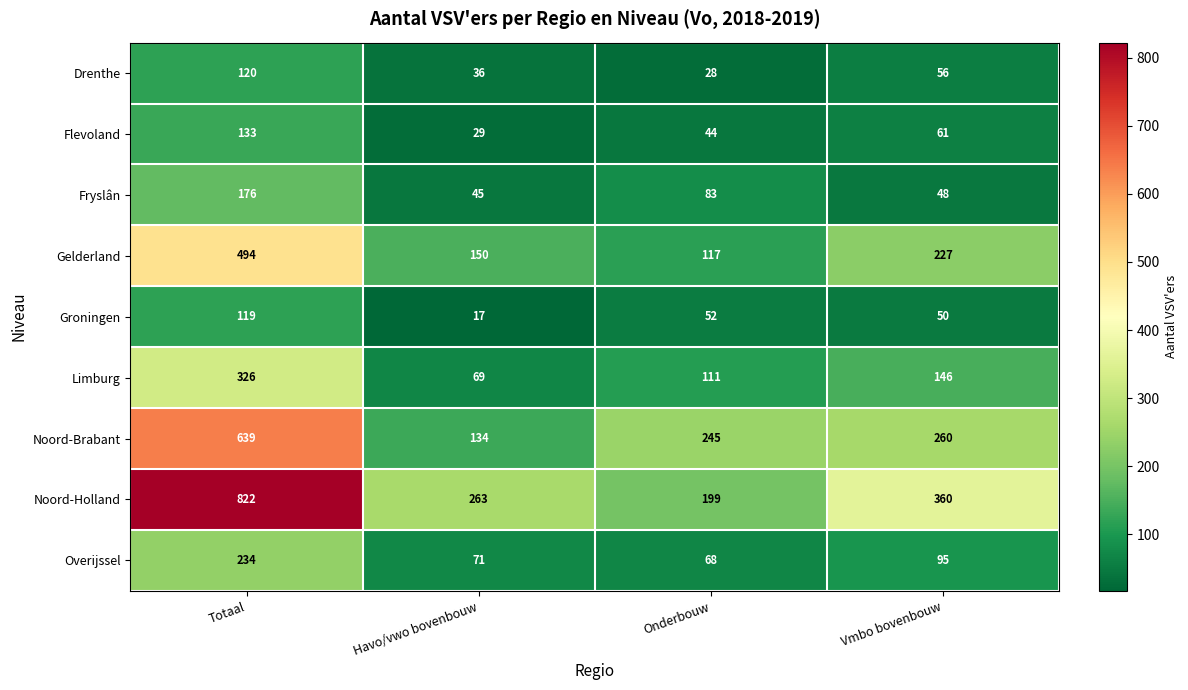

Rank the series at Onderbouw from highest to lowest value.

Noord-Brabant, Noord-Holland, Gelderland, Limburg, Fryslân, Overijssel, Groningen, Flevoland, Drenthe